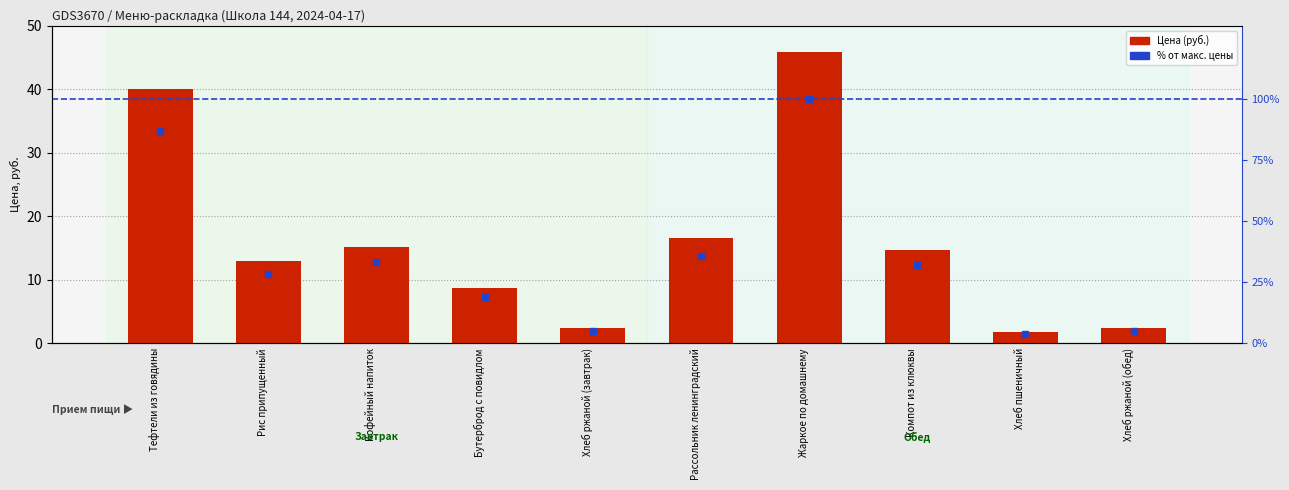

What is the total value across all series at Рис припущенный?

41.2